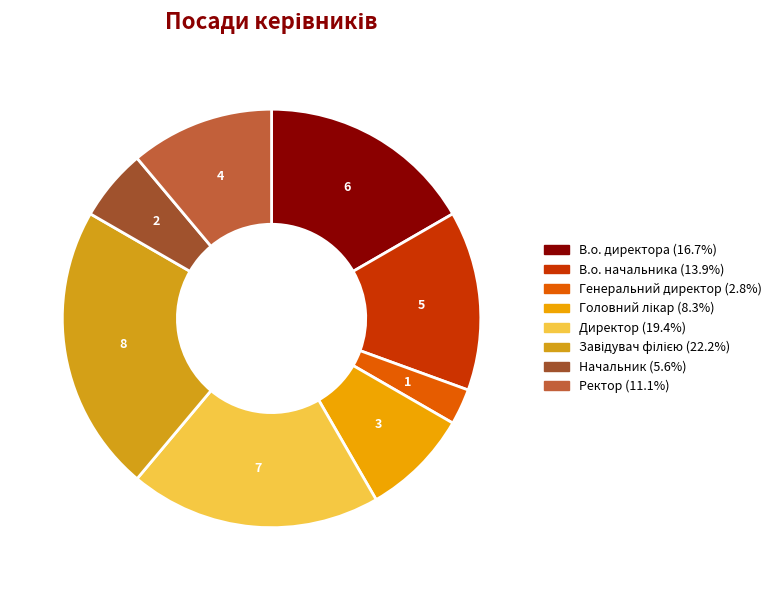

To the nearest percent, what is the difference between the В.о. начальника and Директор slice percentages?

6%